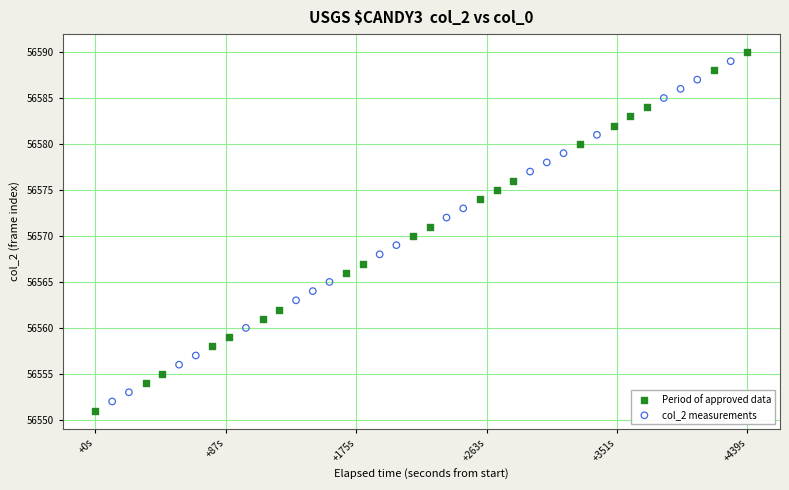

What are all the series names shown in the legend?

Period of approved data, col_2 measurements